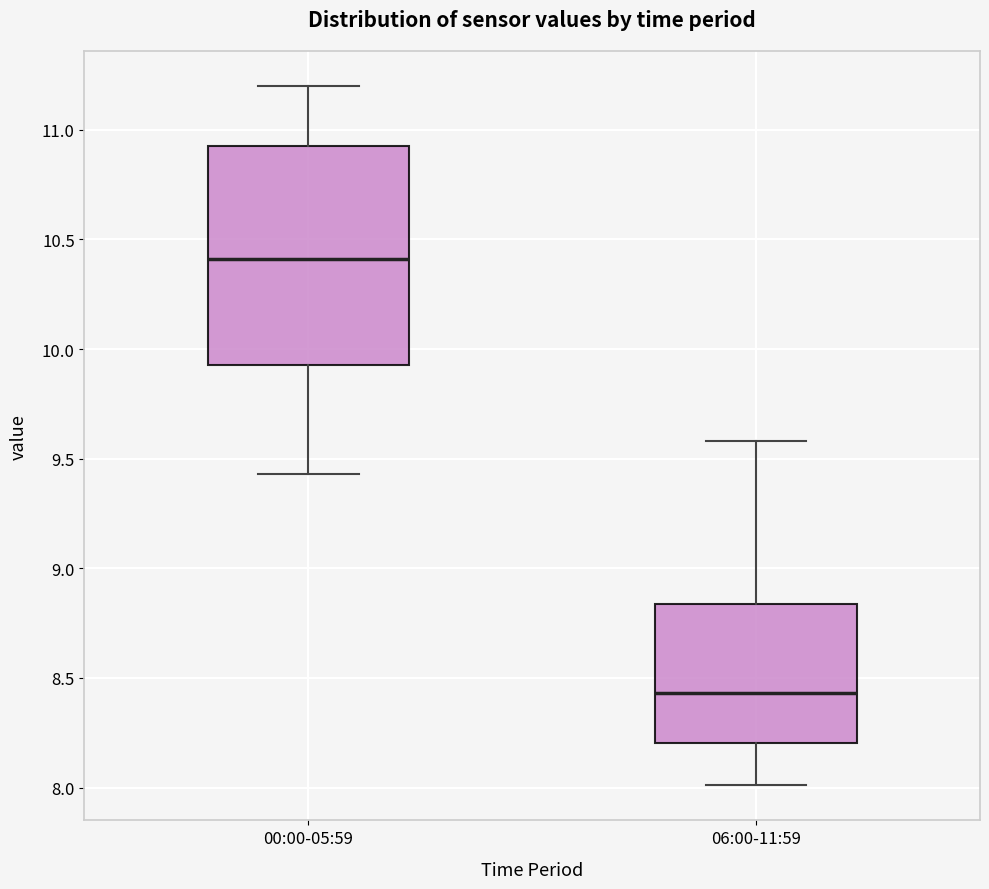

Which box is the tallest, from its lower edge to its upper edge?

00:00-05:59